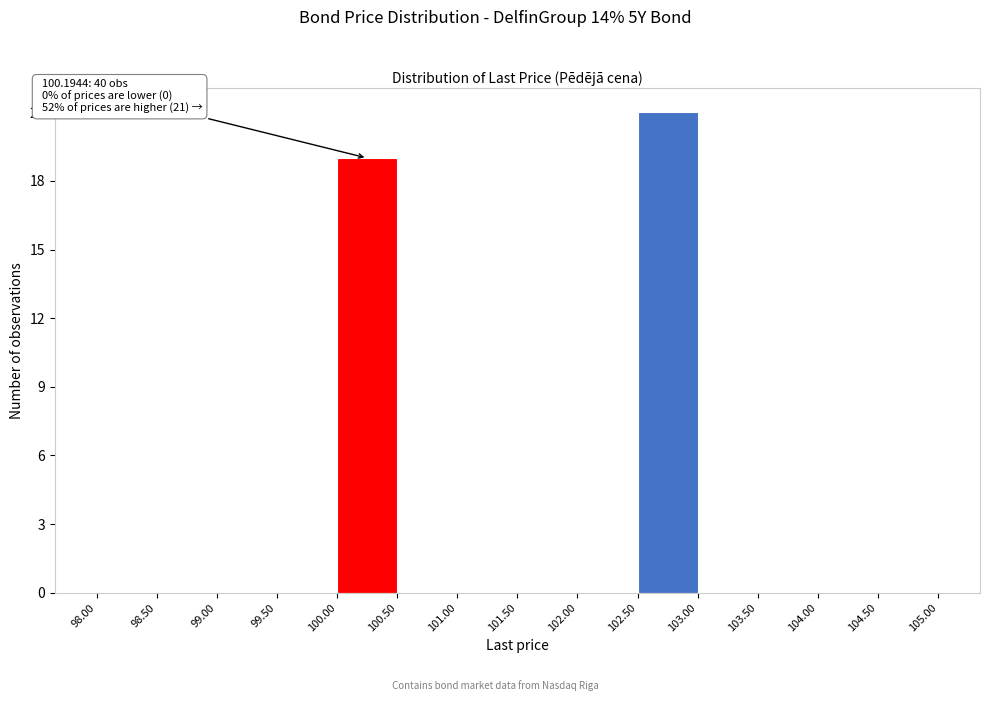

Which range on the x-axis has the tallest bar?

102.50 to 103.00